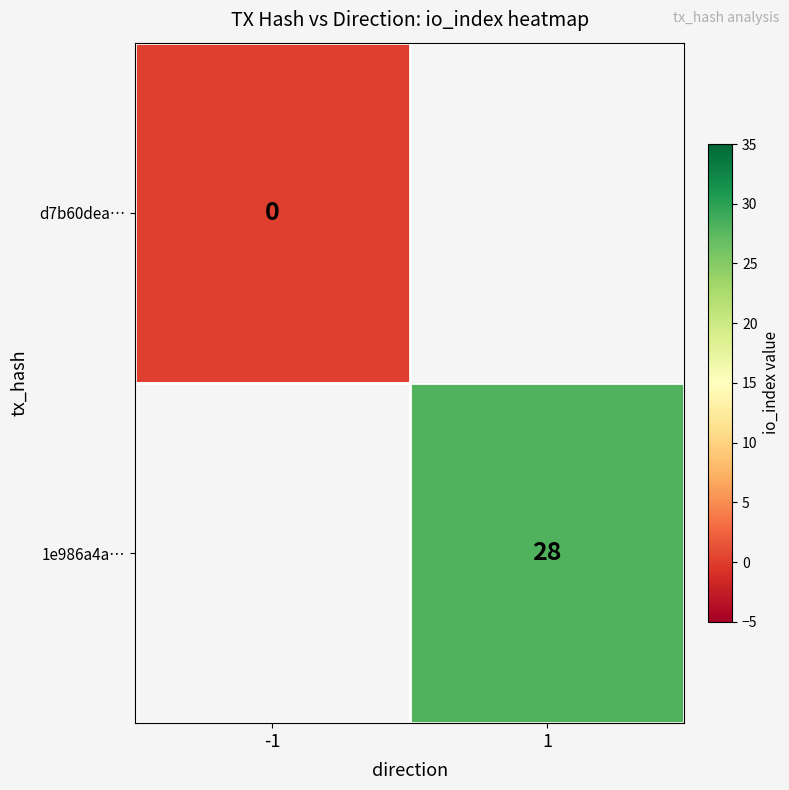

How many series are shown in this chart?

2